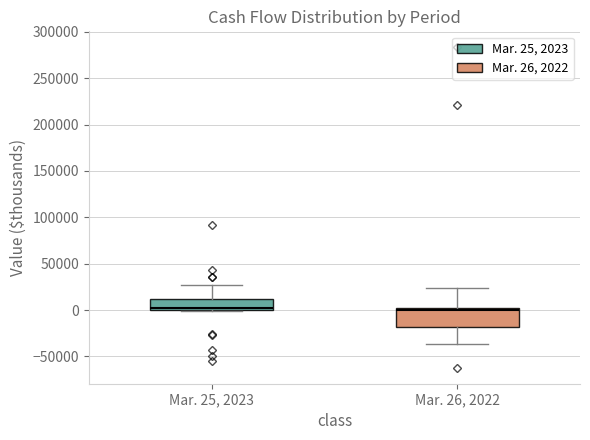

Which box is the tallest, from its lower edge to its upper edge?

Mar. 26, 2022